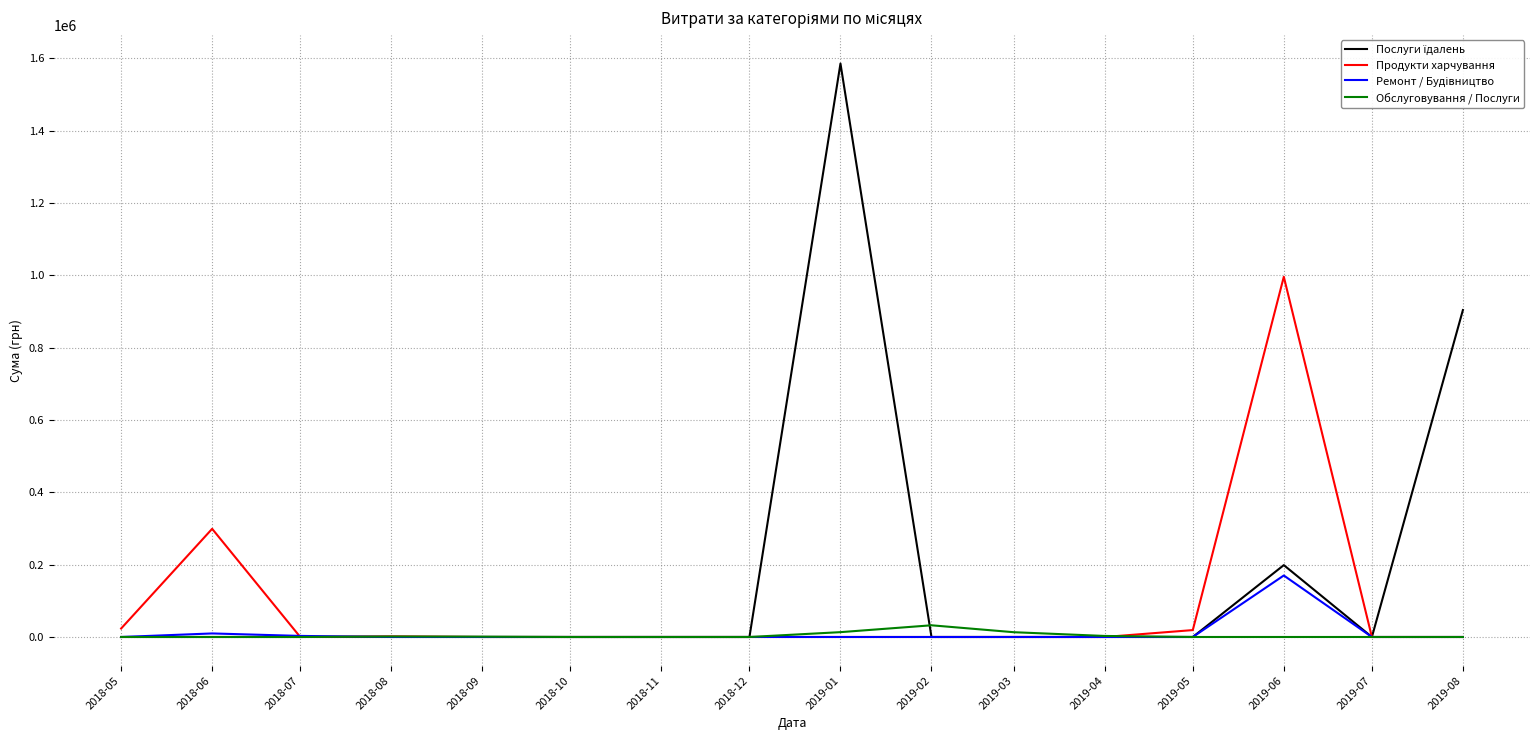

At which category is the sum across all series the highest?

2019-01